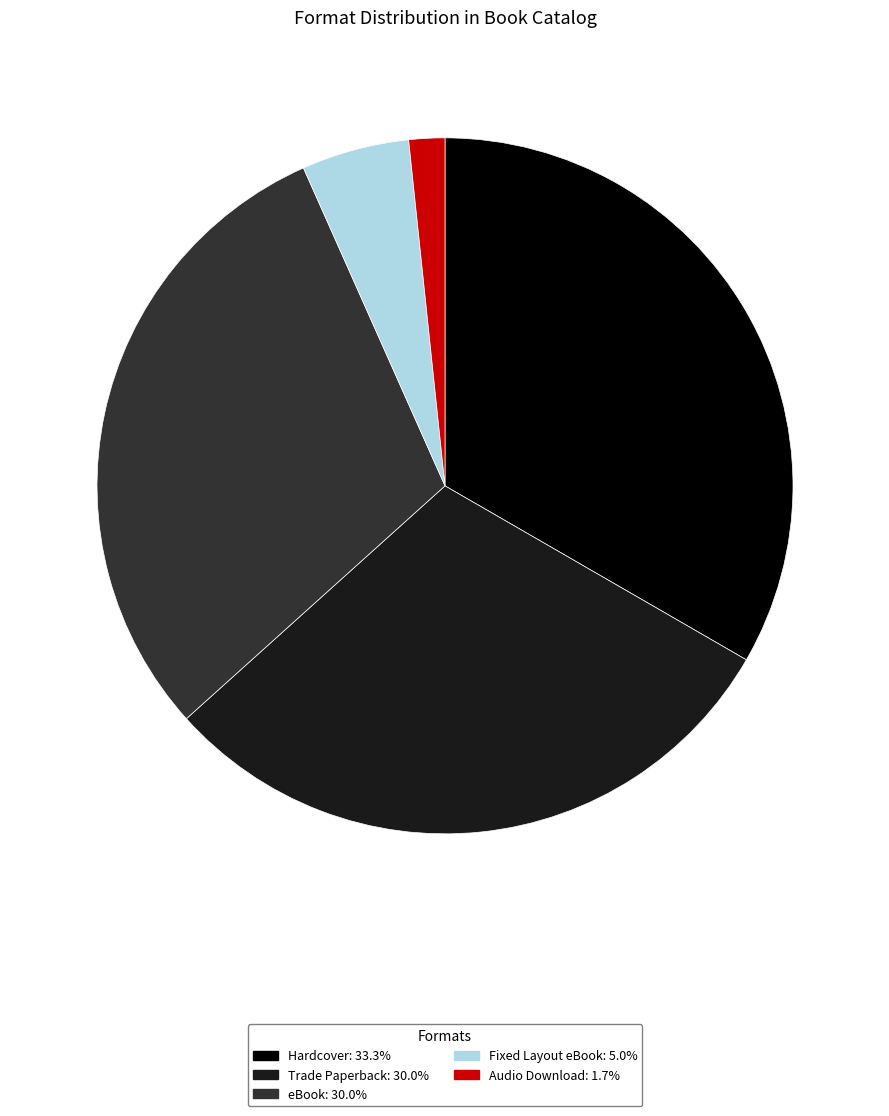

Which slice is the largest?

Hardcover